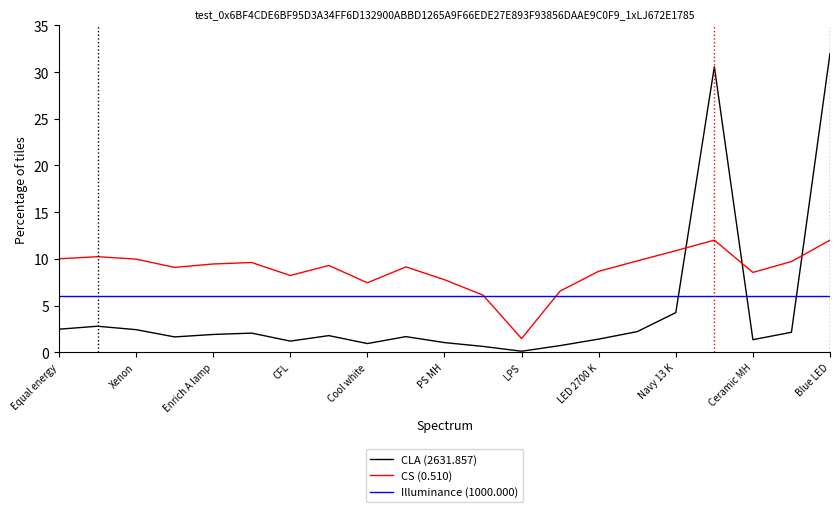

What is the greatest value displayed?

32.0